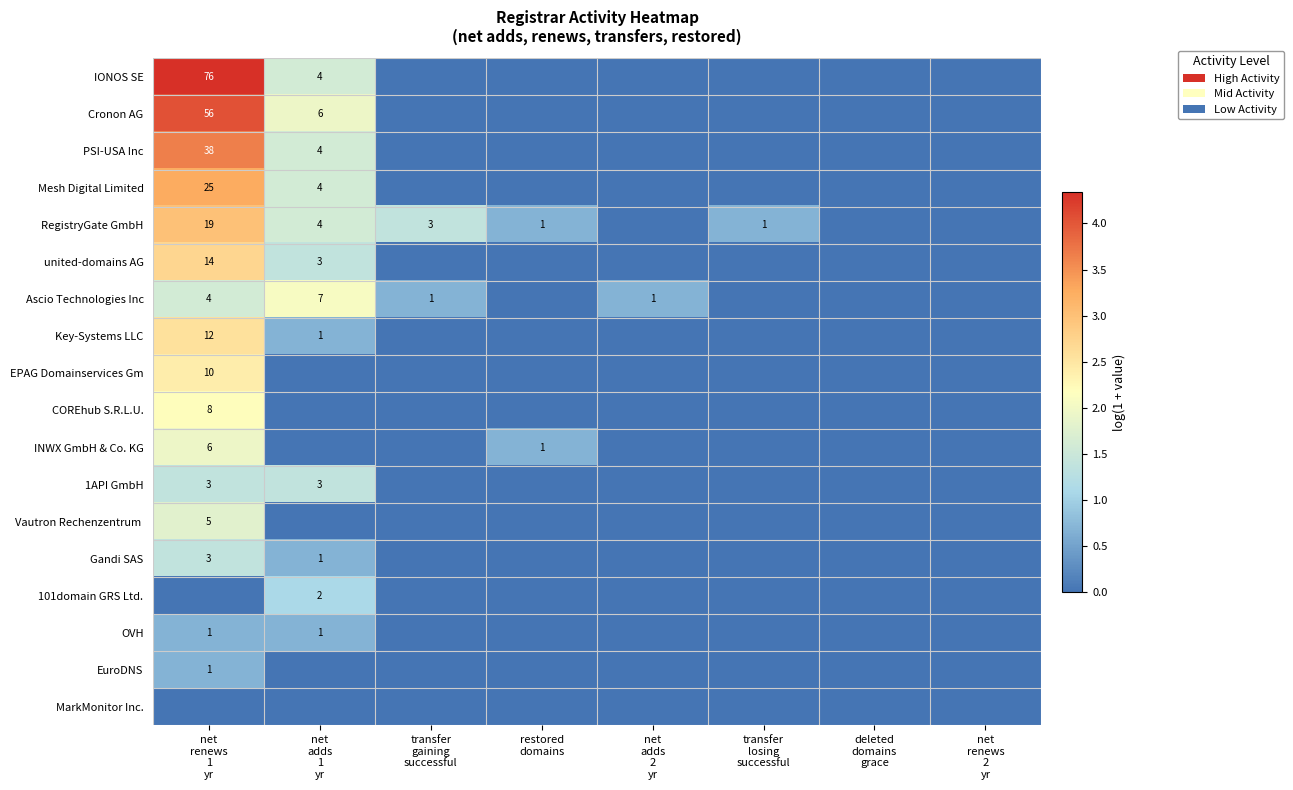

How many data points does each series have?

8